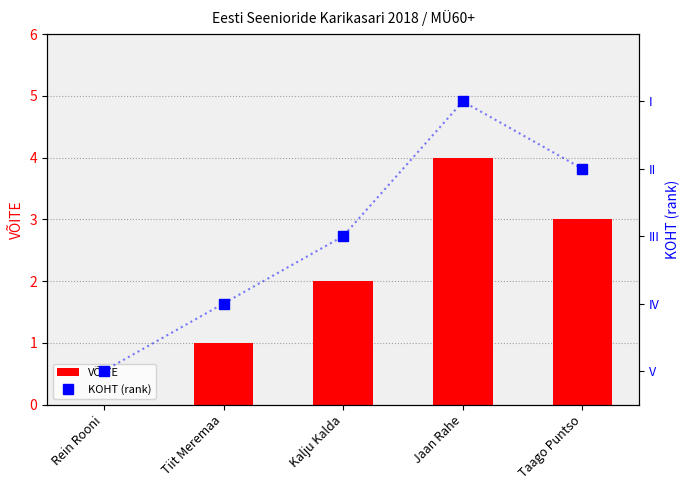

What position from the left is Kalju Kalda?

3